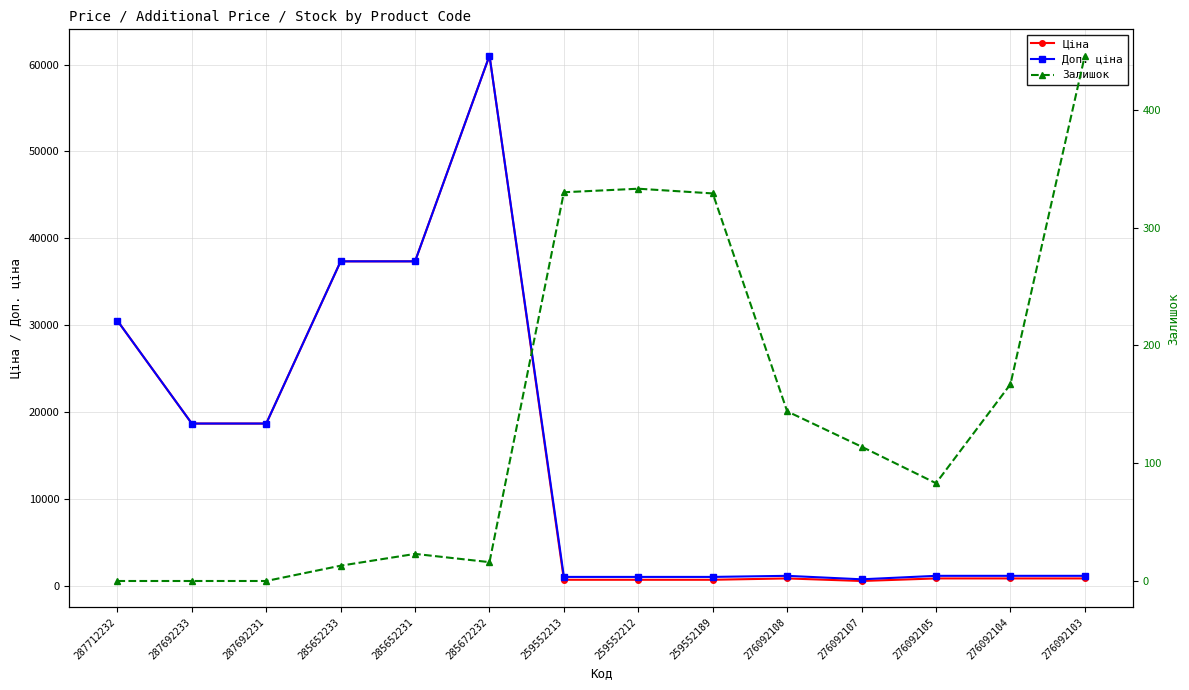

What is the value of the Залишок point at the 8th from the left?

333.0